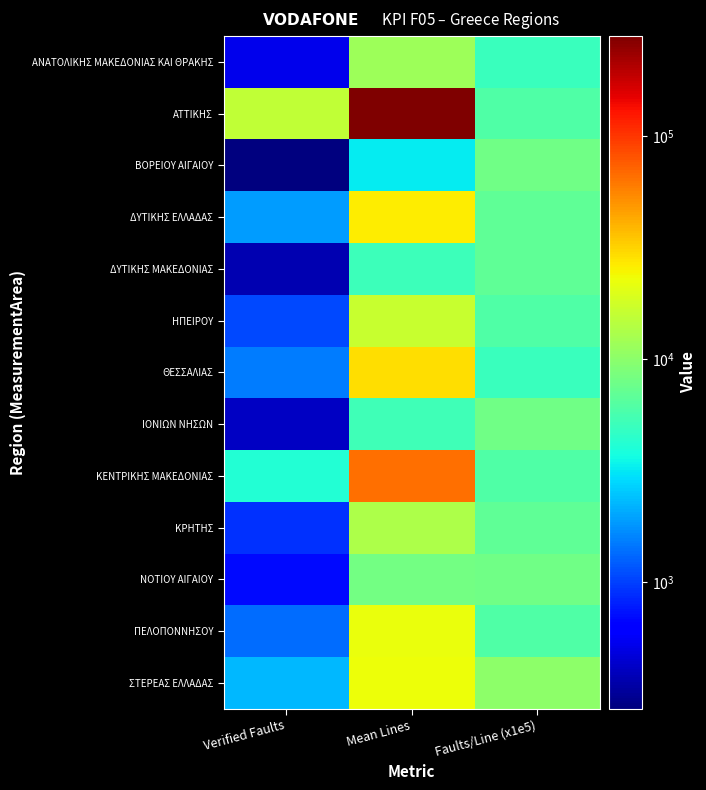

Rank the series by their maximum value, from highest to lowest.

ΑΤΤΙΚΗΣ, ΚΕΝΤΡΙΚΗΣ ΜΑΚΕΔΟΝΙΑΣ, ΘΕΣΣΑΛΙΑΣ, ΔΥΤΙΚΗΣ ΕΛΛΑΔΑΣ, ΣΤΕΡΕΑΣ ΕΛΛΑΔΑΣ, ΠΕΛΟΠΟΝΝΗΣΟΥ, ΗΠΕΙΡΟΥ, ΚΡΗΤΗΣ, ΑΝΑΤΟΛΙΚΗΣ ΜΑΚΕΔΟΝΙΑΣ ΚΑΙ ΘΡΑΚΗΣ, ΝΟΤΙΟΥ ΑΙΓΑΙΟΥ, ΒΟΡΕΙΟΥ ΑΙΓΑΙΟΥ, ΙΟΝΙΩΝ ΝΗΣΩΝ, ΔΥΤΙΚΗΣ ΜΑΚΕΔΟΝΙΑΣ